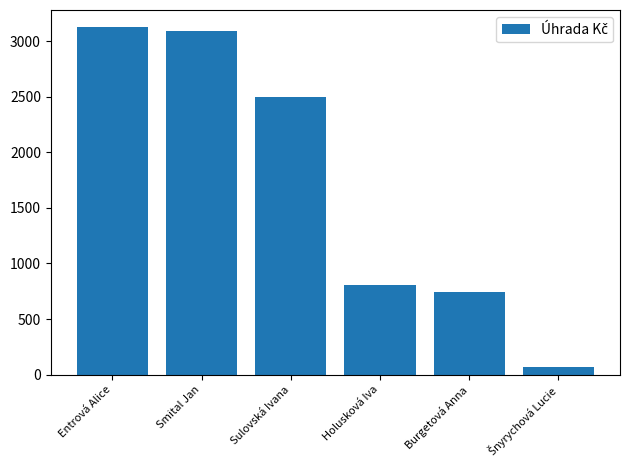

Is it true that the value at Sulovská Ivana is 1516.9?

False